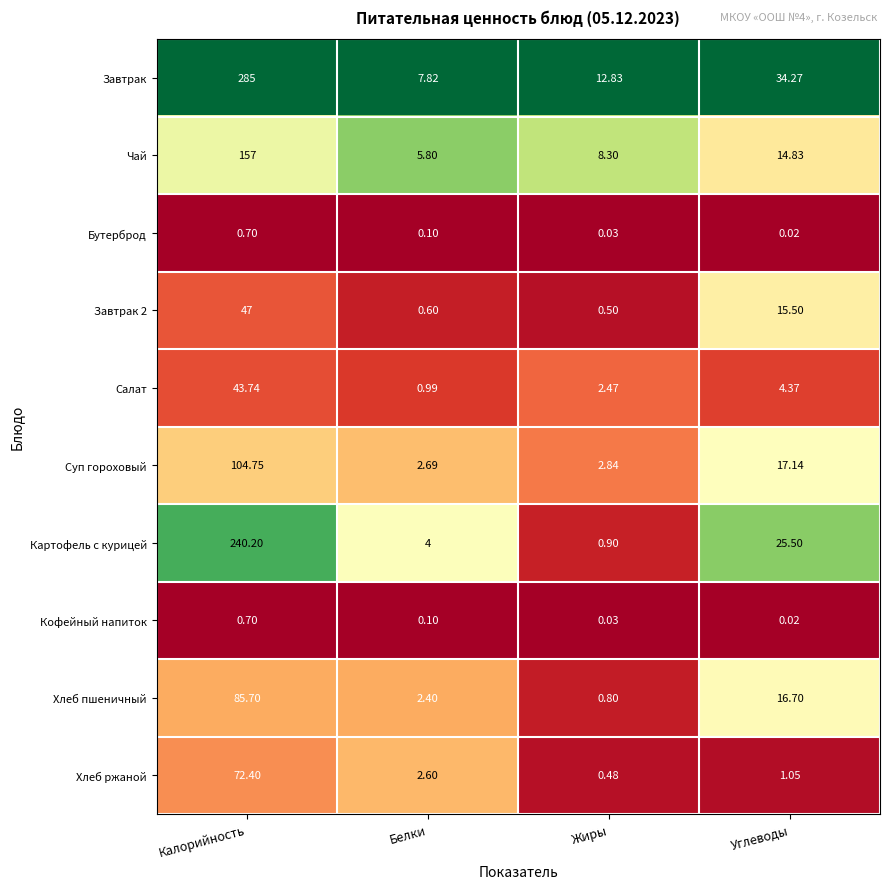

Between Белки and Углеводы, which series saw the biggest shift?

Завтрак